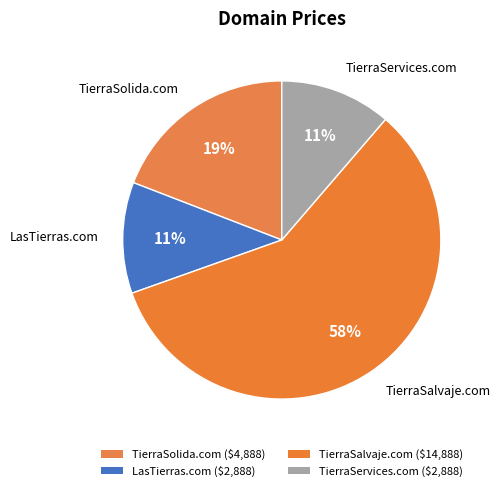

What is the ratio of the value at LasTierras.com to the value at TierraSolida.com?

0.6